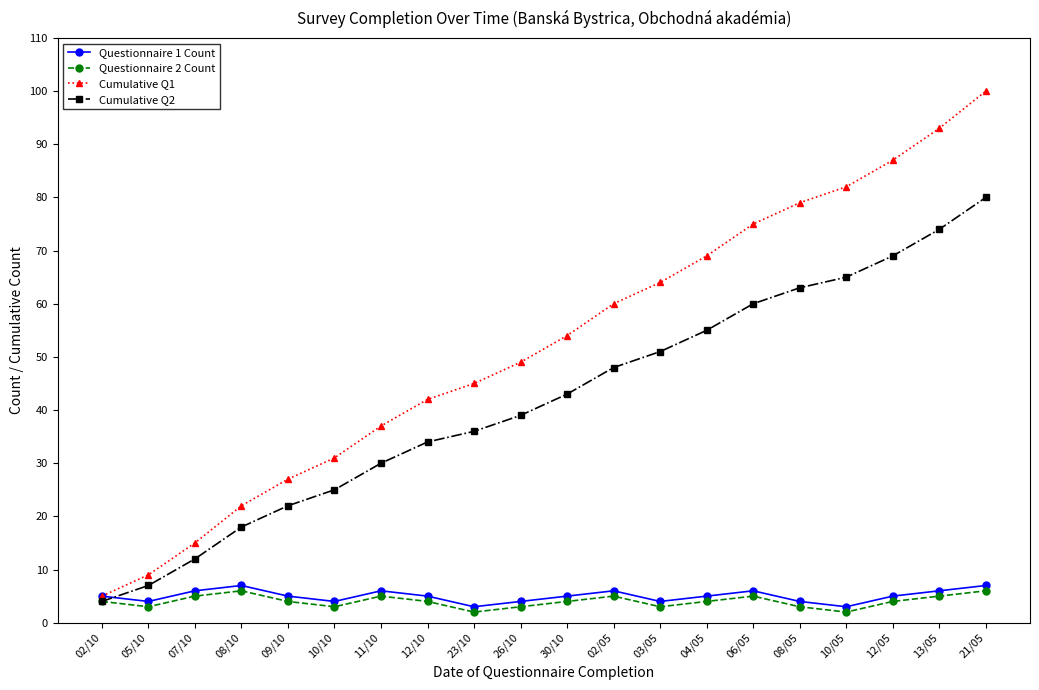

What is the maximum value for Questionnaire 1 Count?

7